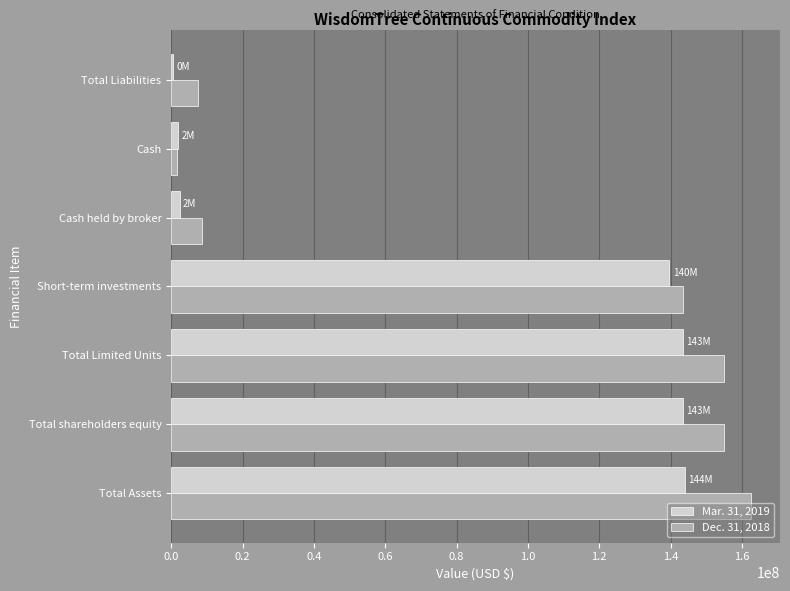

Which category has the highest value across all series?

Total Assets